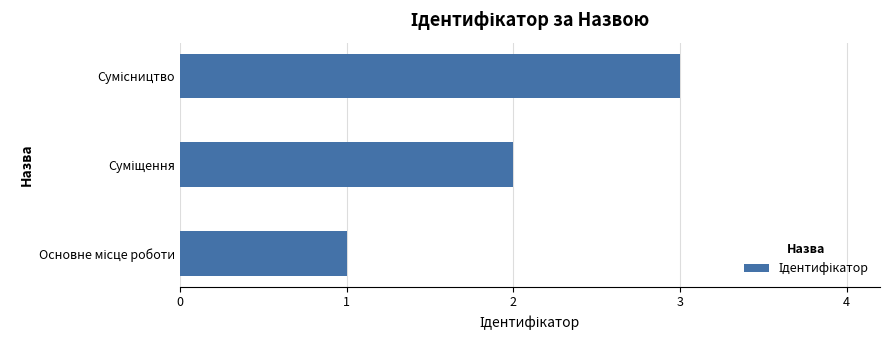

What is the maximum value shown in the chart?

3